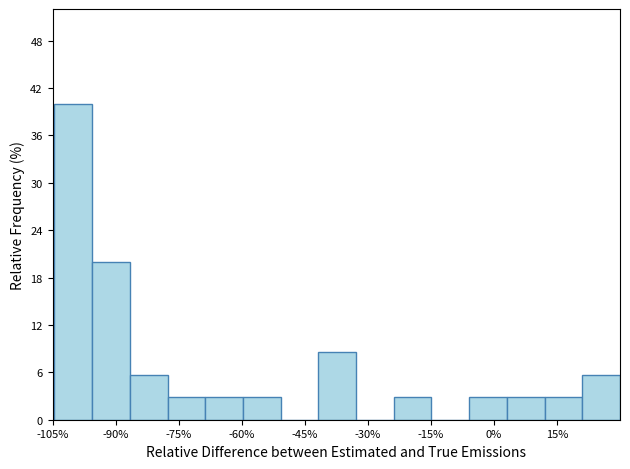

How tall is the bar that spans -6 to 4 on the x-axis? Neither the bar edges nor the heights are printed on the chart, so give them approximately, as read against the axes.

3